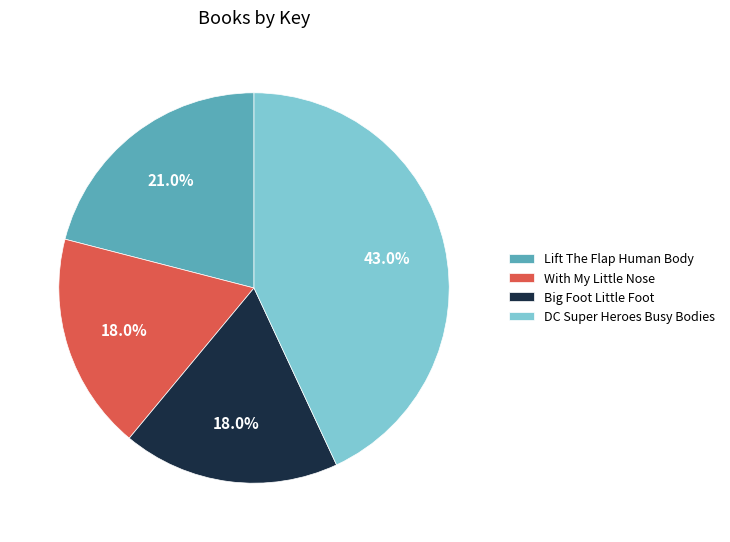

What portion of the pie excludes With My Little Nose?

82.0%